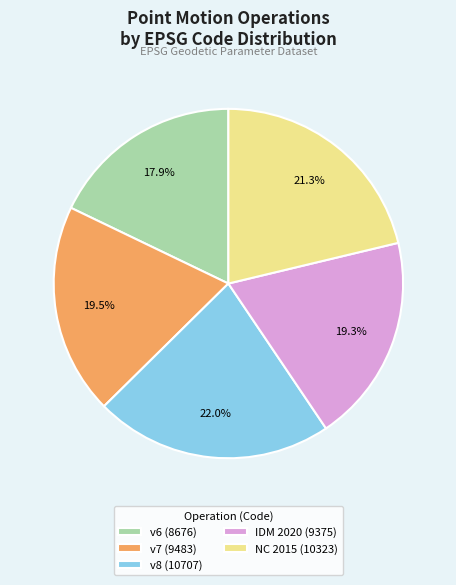

What is the smallest slice in the pie chart?

v6 (8676)